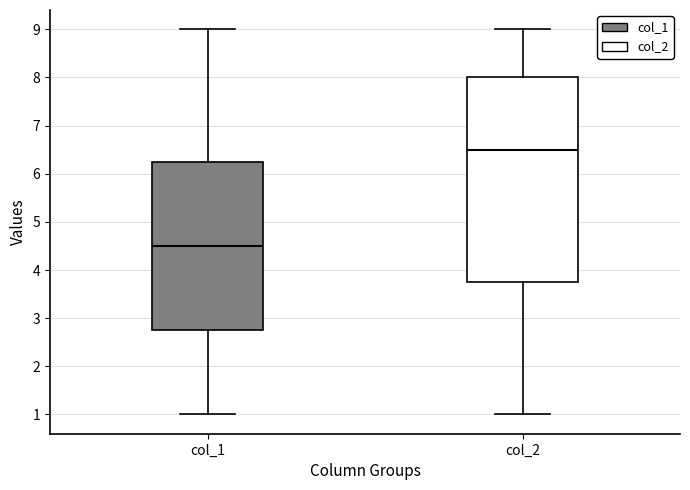

Reading left to right, read every box against the y-axis: the position of its median line, the range the box covers, and the ends of its whiskers. The values are not printed on the chart, so give them approximately, as read against the axis.

col_1: median 4.5, box 2.8 to 6.3, whiskers 1.0 to 9.0
col_2: median 6.5, box 3.8 to 8.0, whiskers 1.0 to 9.0